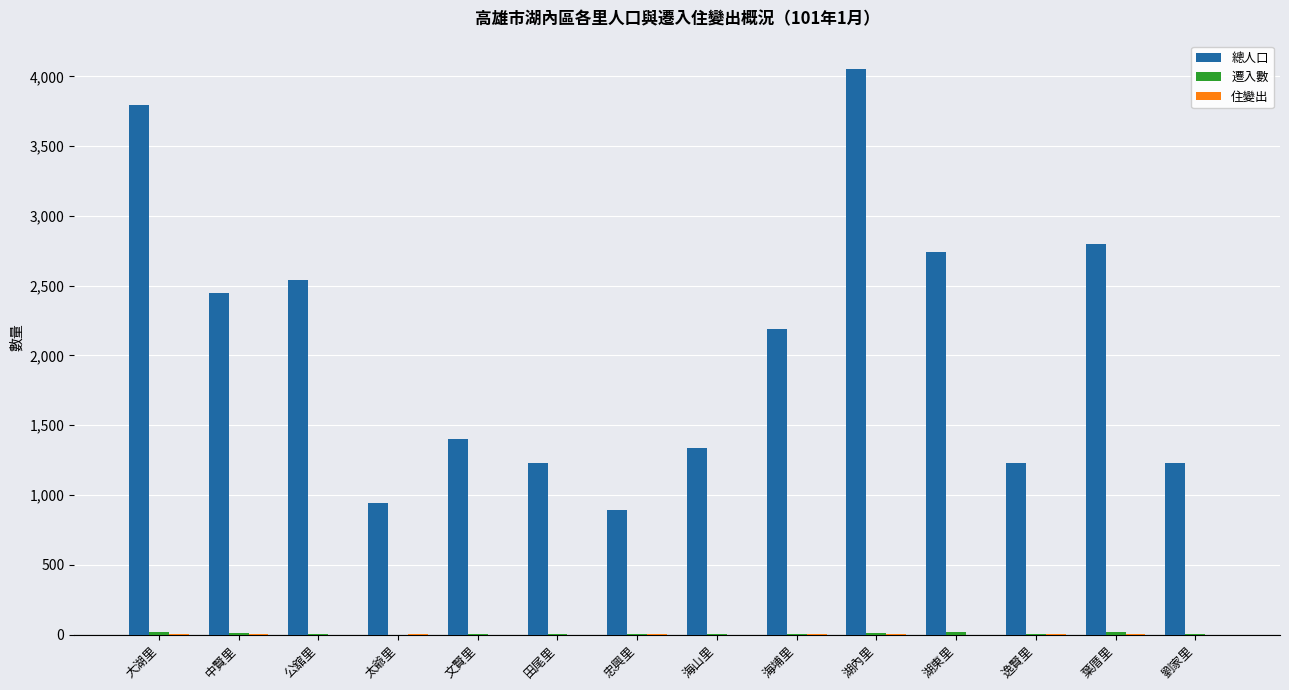

Which series has the largest total across all categories?

總人口